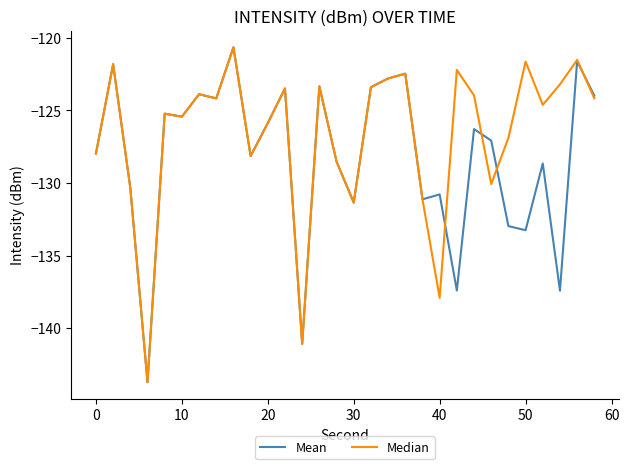

Which series has the largest total across all categories?

Median